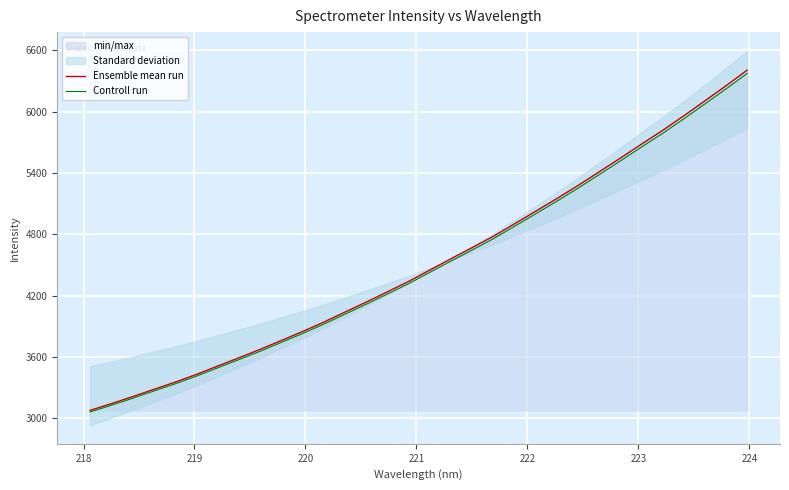

What is the lowest value of the Controll run series?

3060.6